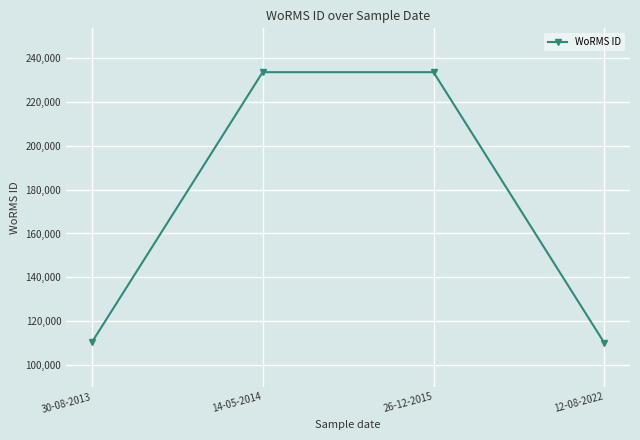

What is the label of the 3rd point from the left?

26-12-2015